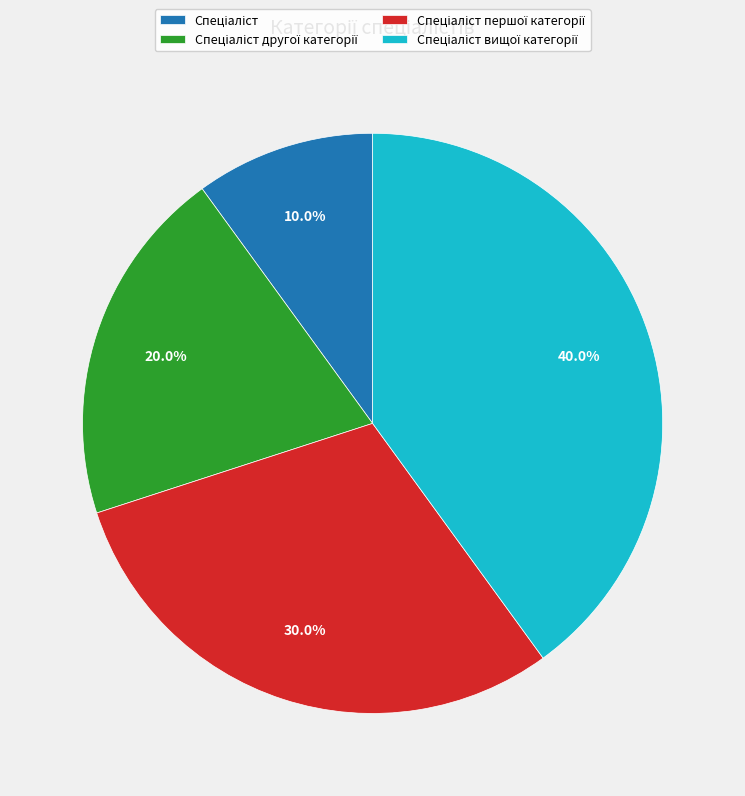

Is there any slice that represents more than half of the pie?

No